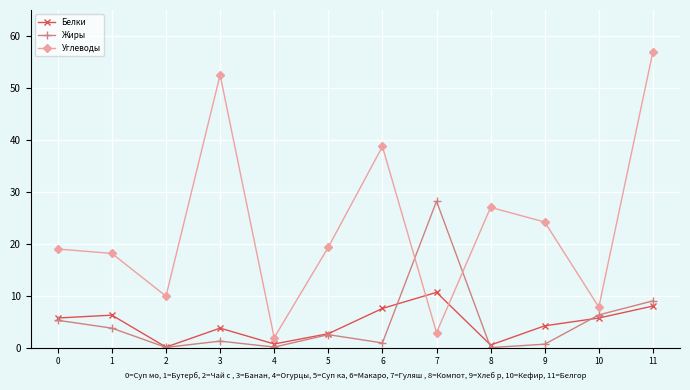

What are all the series names shown in the legend?

Белки, Жиры, Углеводы